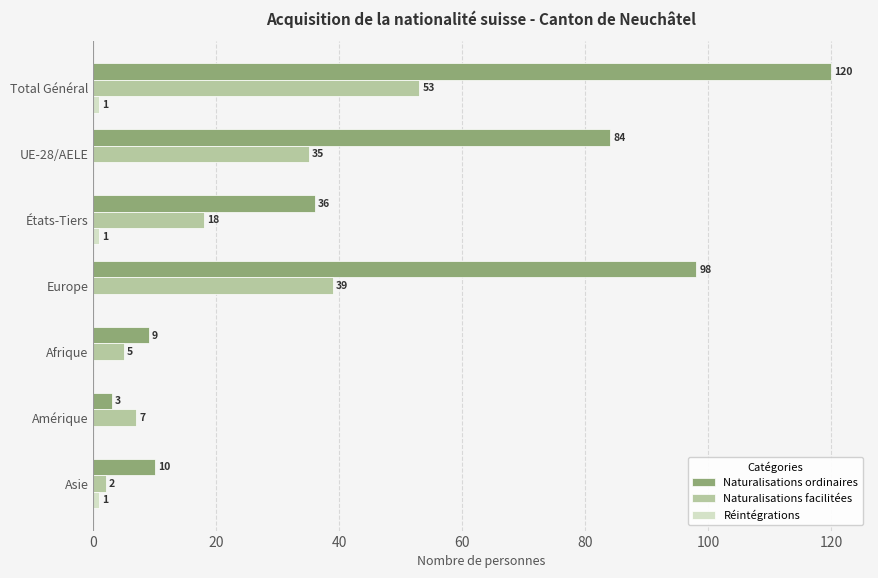

What is the total value across all series at Total Général?

174